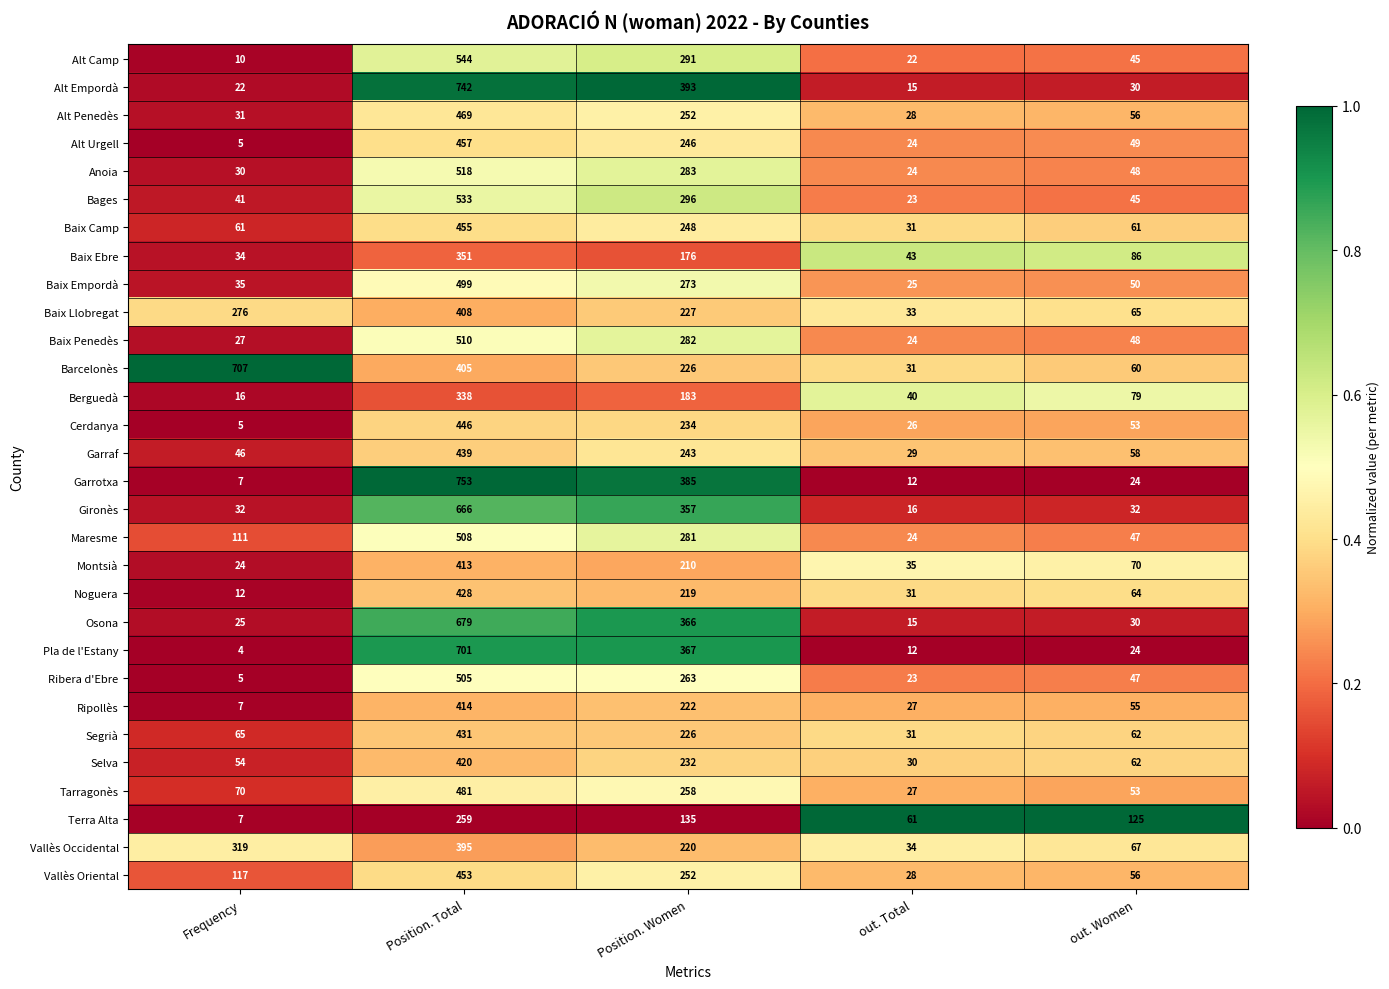

List the series in order of their peak value, lowest first.

Terra Alta, Berguedà, Baix Ebre, Vallès Occidental, Baix Llobregat, Montsià, Ripollès, Selva, Noguera, Segrià, Garraf, Cerdanya, Vallès Oriental, Baix Camp, Alt Urgell, Alt Penedès, Tarragonès, Baix Empordà, Ribera d'Ebre, Maresme, Baix Penedès, Anoia, Bages, Alt Camp, Gironès, Osona, Pla de l'Estany, Barcelonès, Alt Empordà, Garrotxa